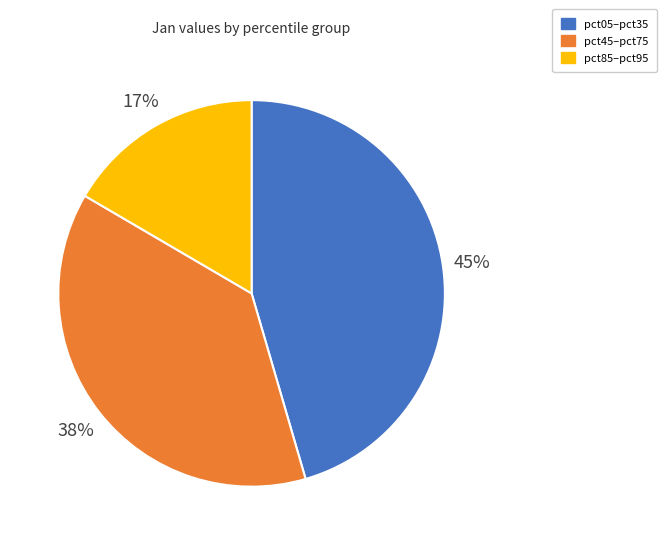

Does any single category account for the majority?

No